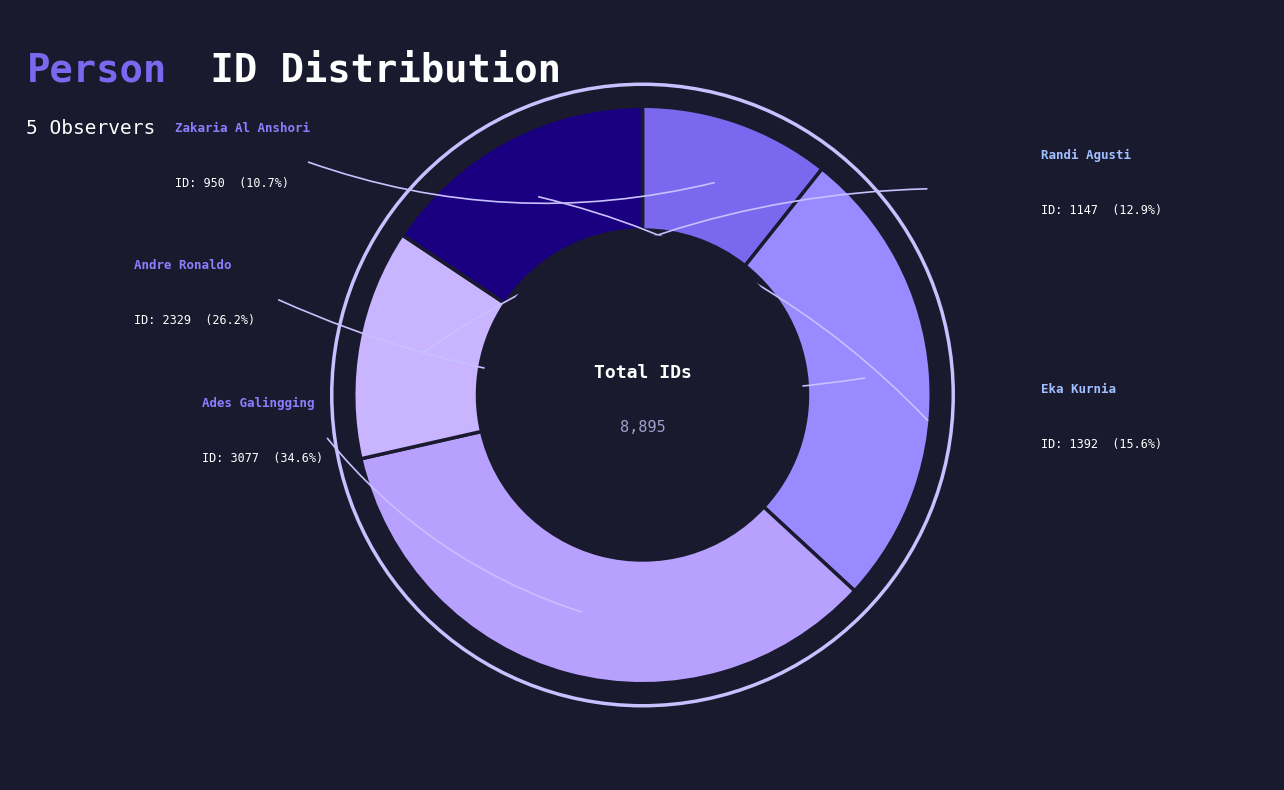

What percentage is NOT represented by Eka Kurnia?

84.4%